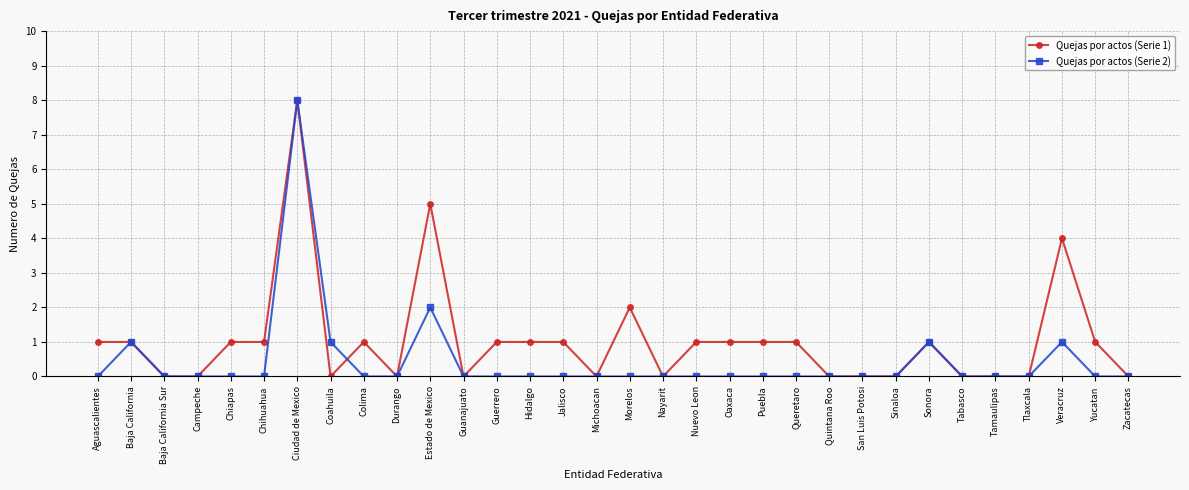

True or false: Quejas por actos (Serie 1) has more than 0 points higher than both neighbors.

True